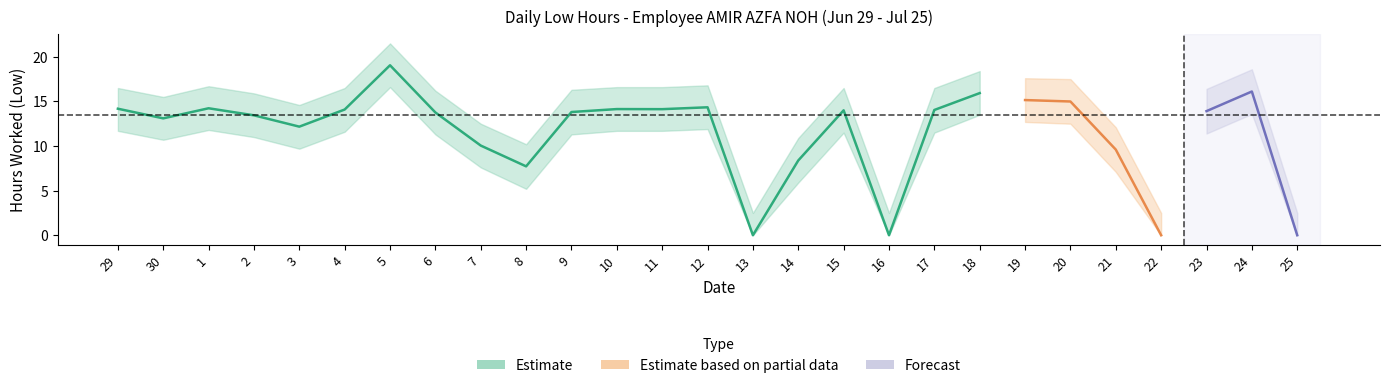

What is the spread (max minus min) of values at 6?

4.9